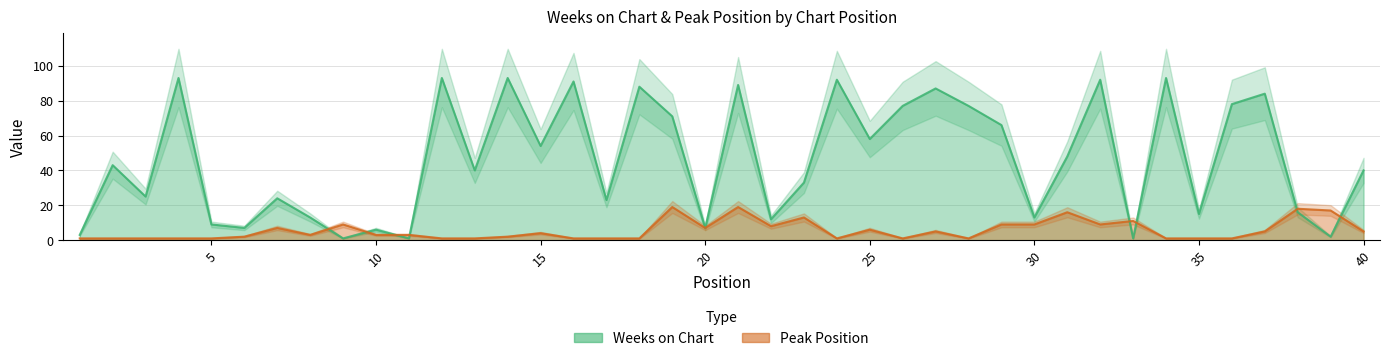

Which category has the lowest value in the Weeks on Chart series?

9